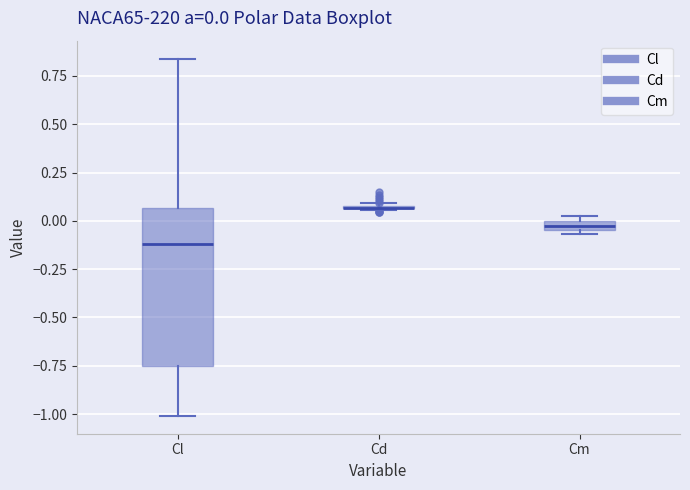

Which box is the tallest, from its lower edge to its upper edge?

Cl